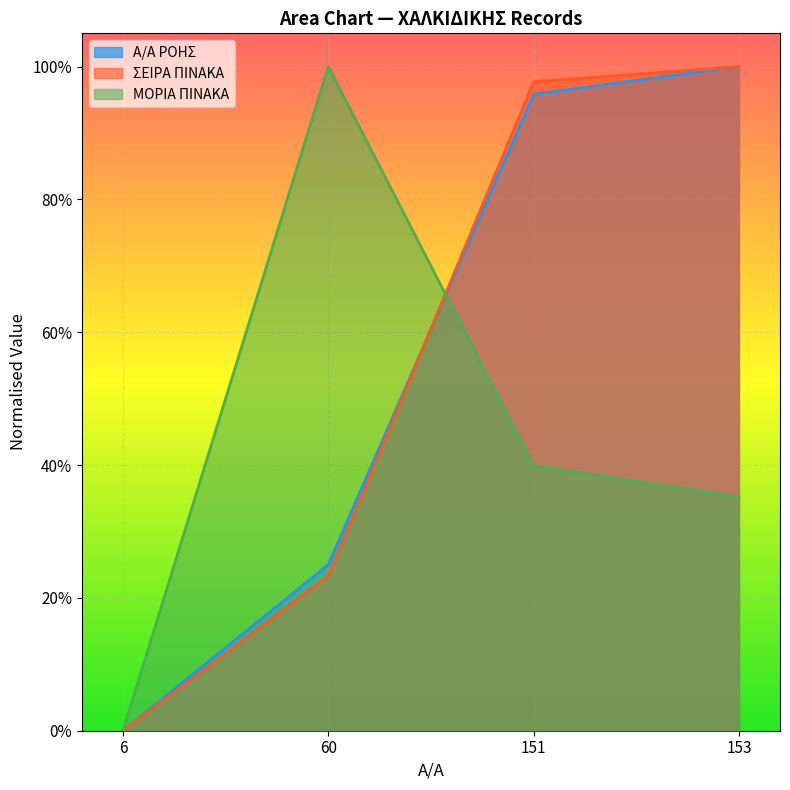

What is the value of the ΜΟΡΙΑ ΠΙΝΑΚΑ point at the 4th from the left?

0.4